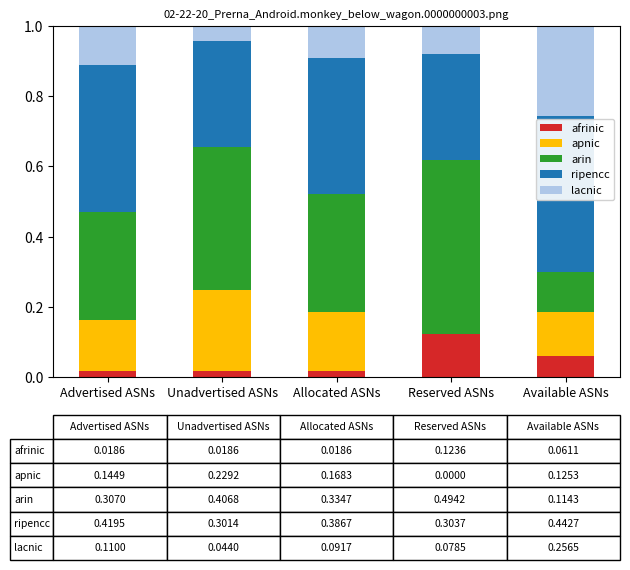

Which category has the highest value in the afrinic series?

Reserved ASNs